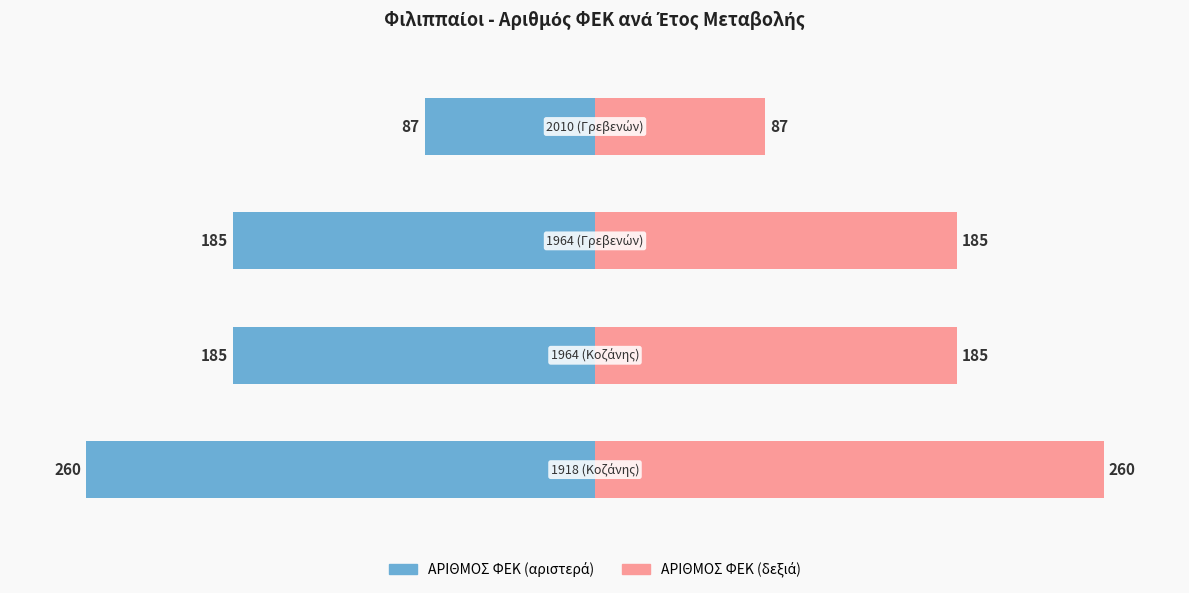

What are all the series names shown in the legend?

ΑΡΙΘΜΟΣ ΦΕΚ (left), ΑΡΙΘΜΟΣ ΦΕΚ (right)